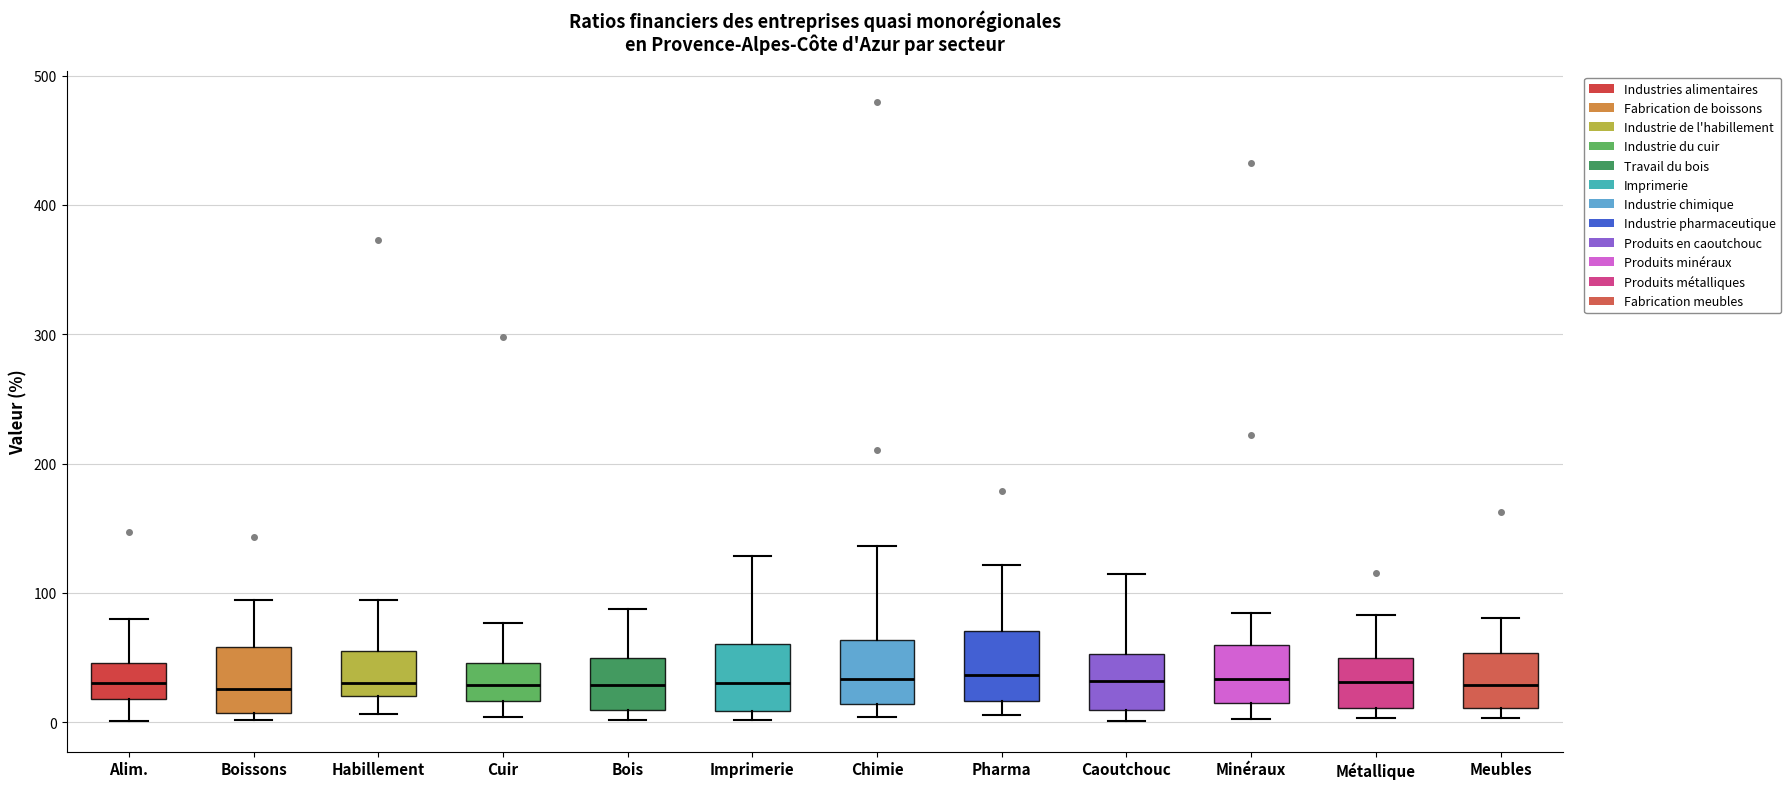

Reading left to right, read every box against the y-axis: the position of its median line, the range the box covers, and the ends of its whiskers. The values are not printed on the chart, so give them approximately, as read against the axis.

Alim.: median 30, box 20 to 50, whiskers 0 to 80
Boissons: median 30, box 10 to 60, whiskers 0 to 90
Habillement: median 30, box 20 to 50, whiskers 10 to 90
Cuir: median 30, box 20 to 50, whiskers 0 to 80
Bois: median 30, box 10 to 50, whiskers 0 to 90
Imprimerie: median 30, box 10 to 60, whiskers 0 to 130
Chimie: median 30, box 10 to 60, whiskers 0 to 140
Pharma: median 40, box 20 to 70, whiskers 10 to 120
Caoutchouc: median 30, box 10 to 50, whiskers 0 to 110
Minéraux: median 30, box 10 to 60, whiskers 0 to 80
Métallique: median 30, box 10 to 50, whiskers 0 to 80
Meubles: median 30, box 10 to 50, whiskers 0 to 80